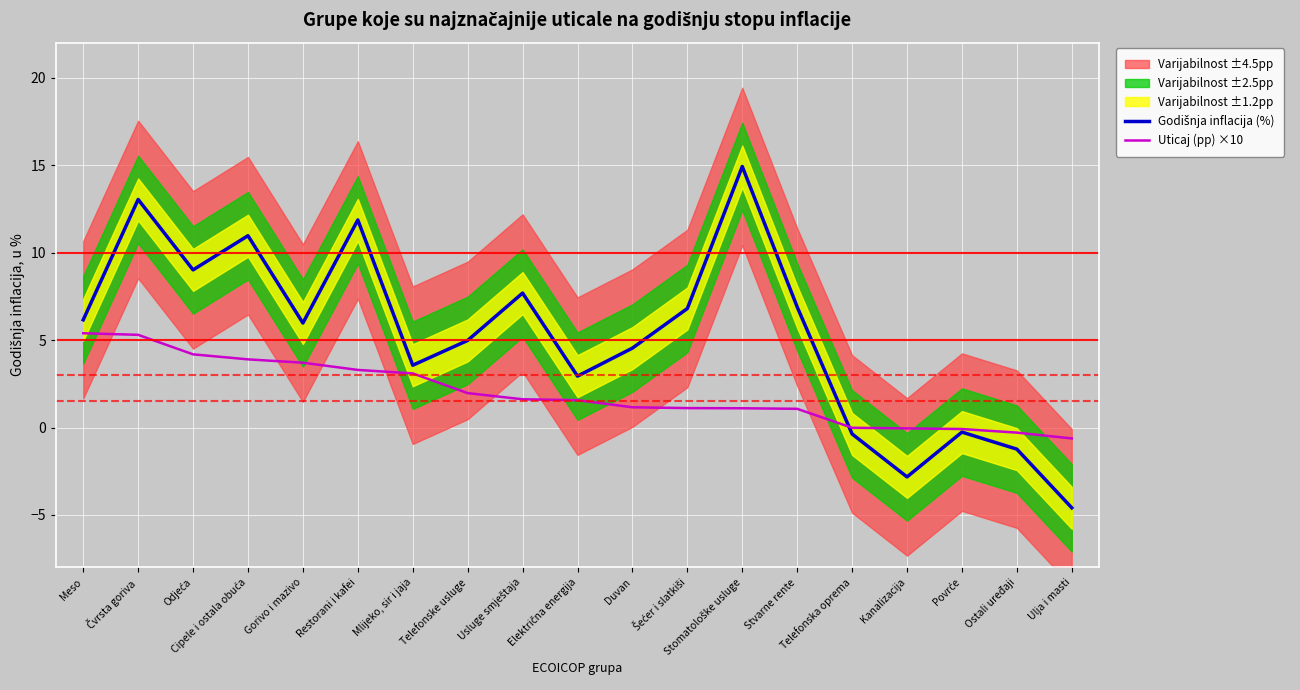

At which category does Godišnja inflacija (%) reach its first local peak?

Čvrsta goriva